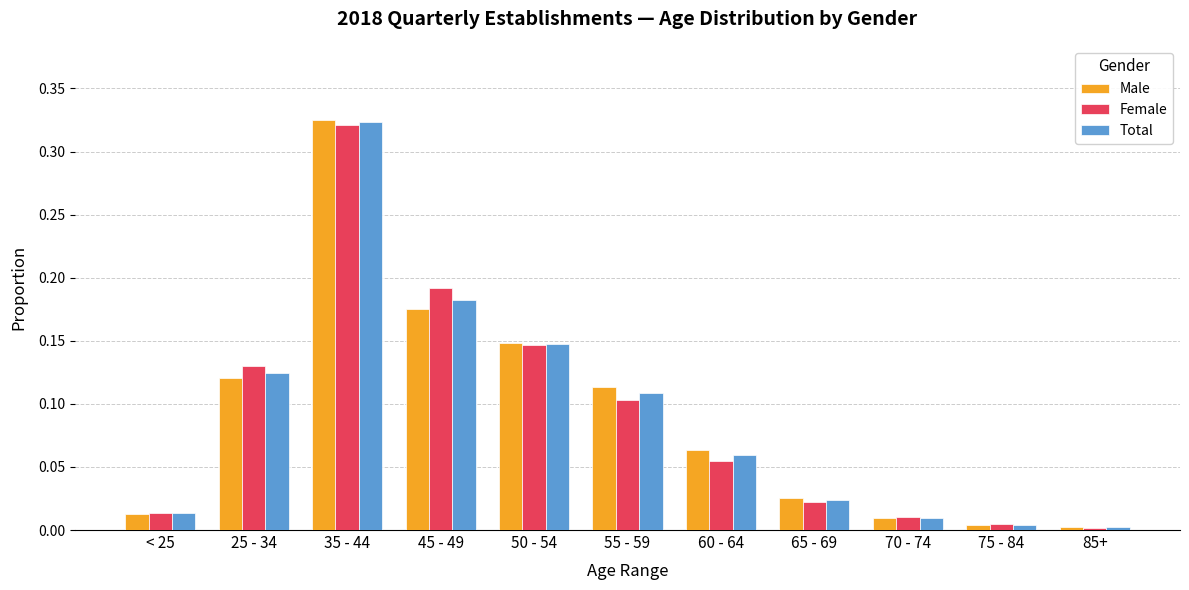

The Male series shows 0.1 at 55 - 59. True or false?

True